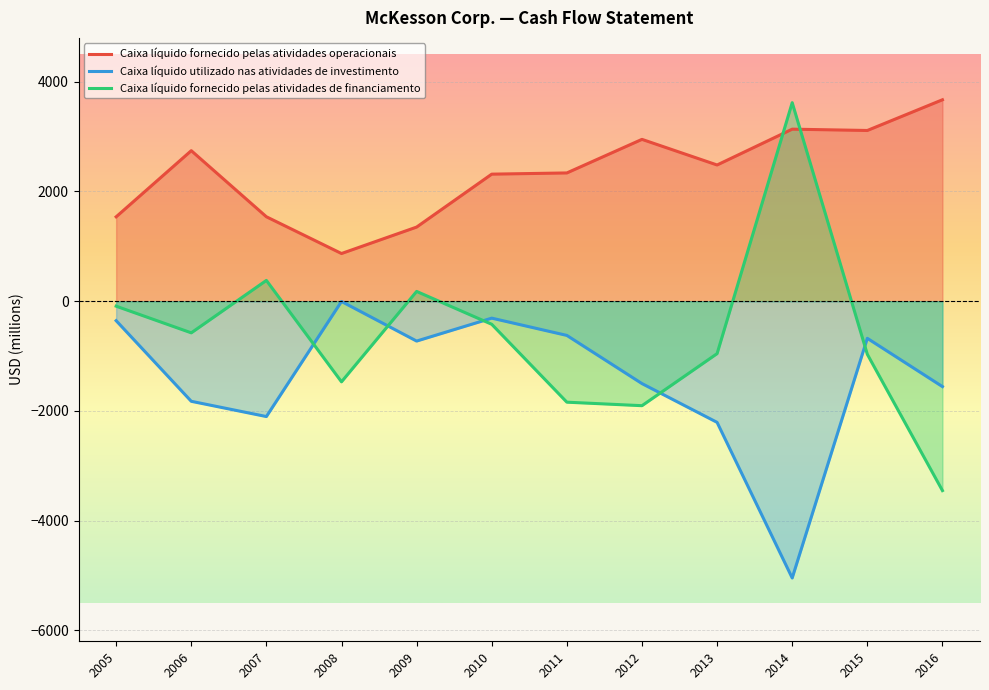

At 2012, list the series in order from largest to smallest.

Caixa líquido fornecido pelas atividades operacionais, Caixa líquido utilizado nas atividades de investimento, Caixa líquido fornecido pelas atividades de financiamento